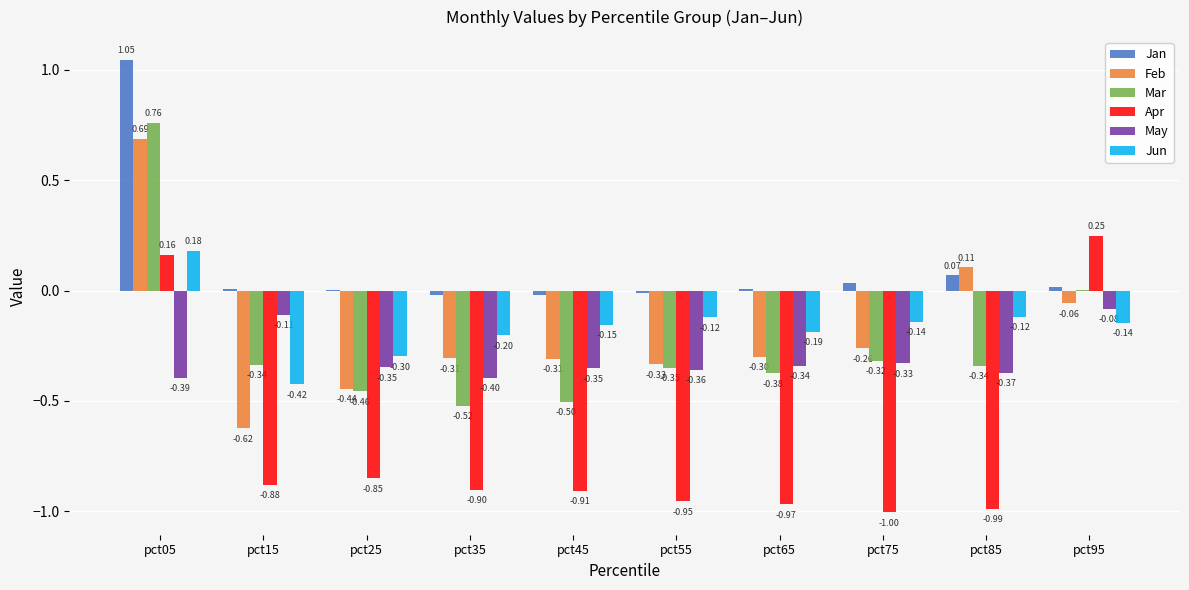

Which series has the largest total across all categories?

Jan